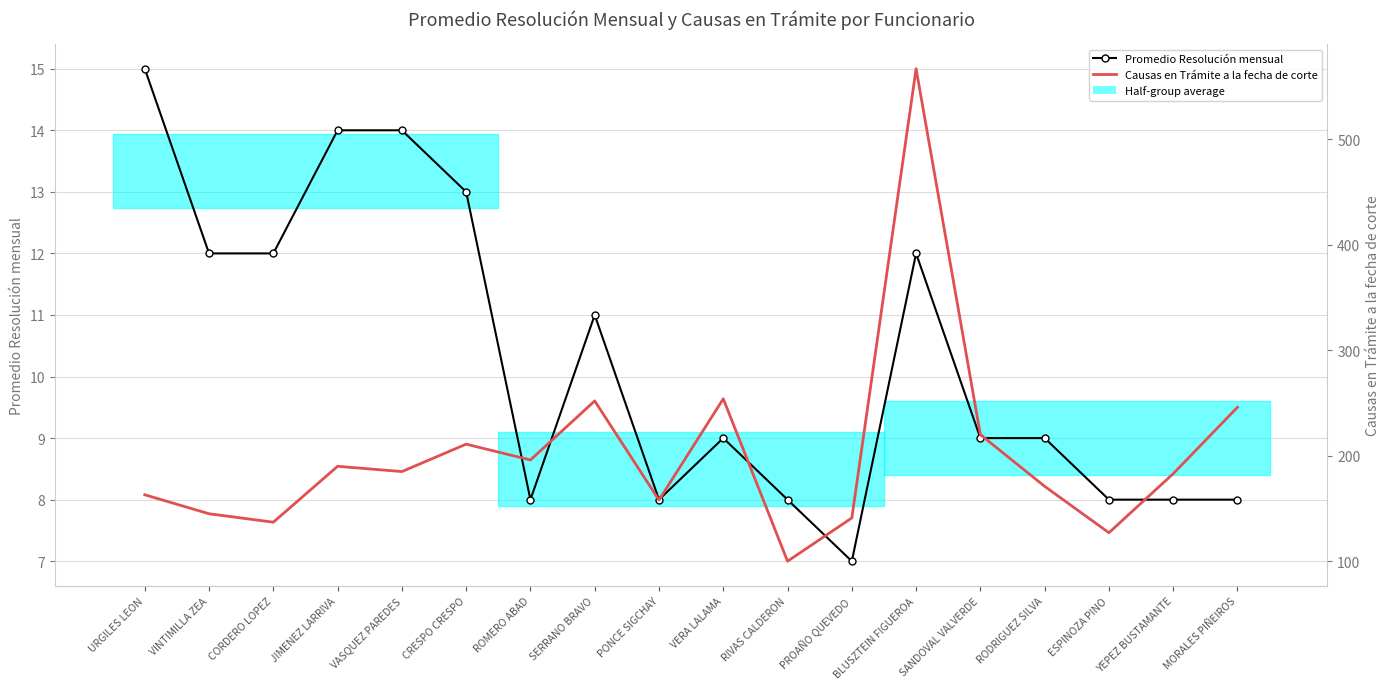

Which category has the lowest value across all series?

PROAÑO QUEVEDO